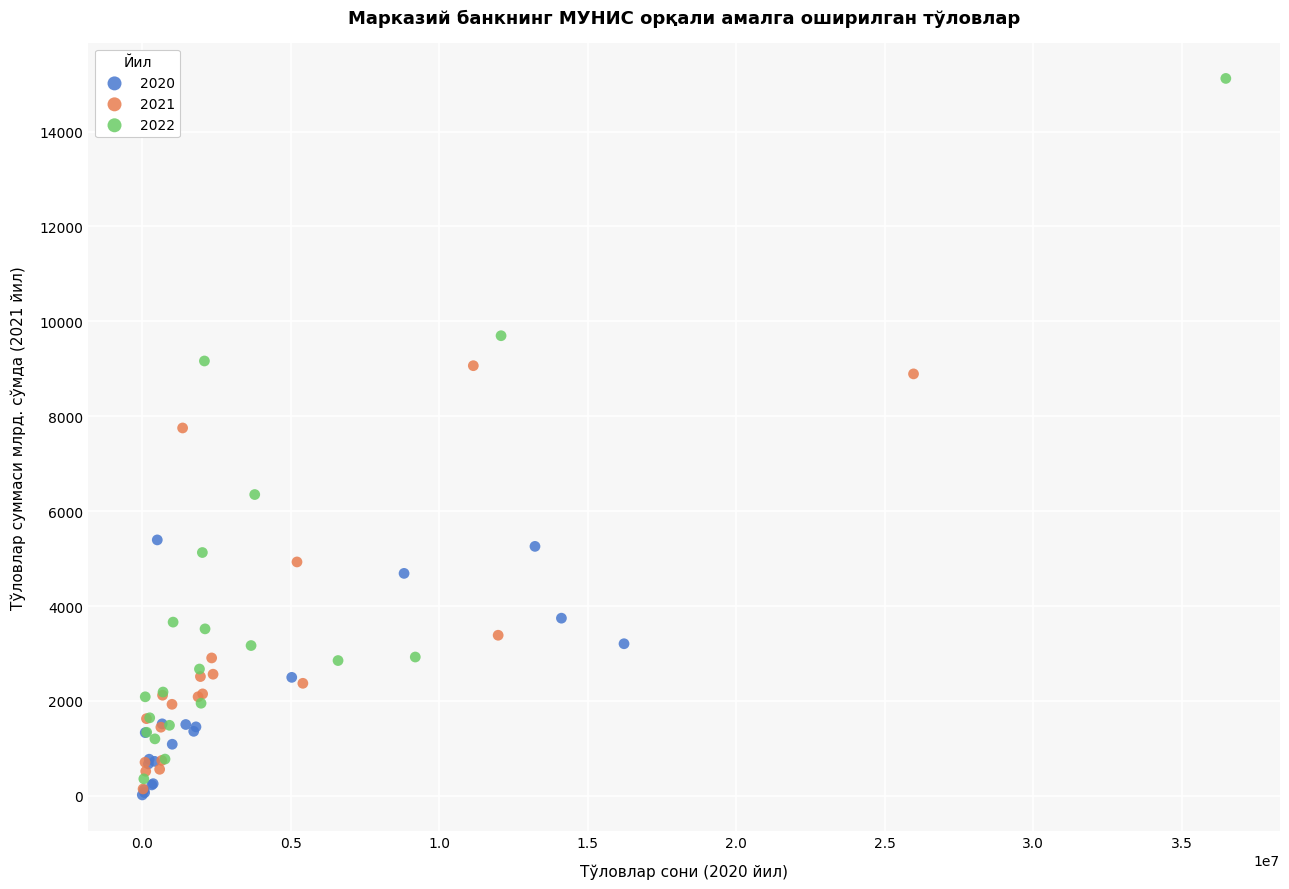

Which series has the largest Y range (max minus min)?

2022